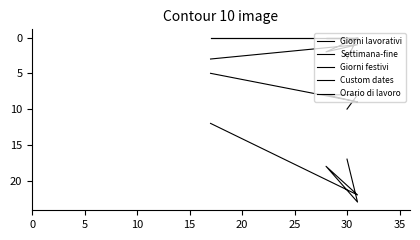

List the series in order of their peak value, lowest first.

Custom dates, Orario di lavoro, Giorni festivi, Settimana-fine, Giorni lavorativi